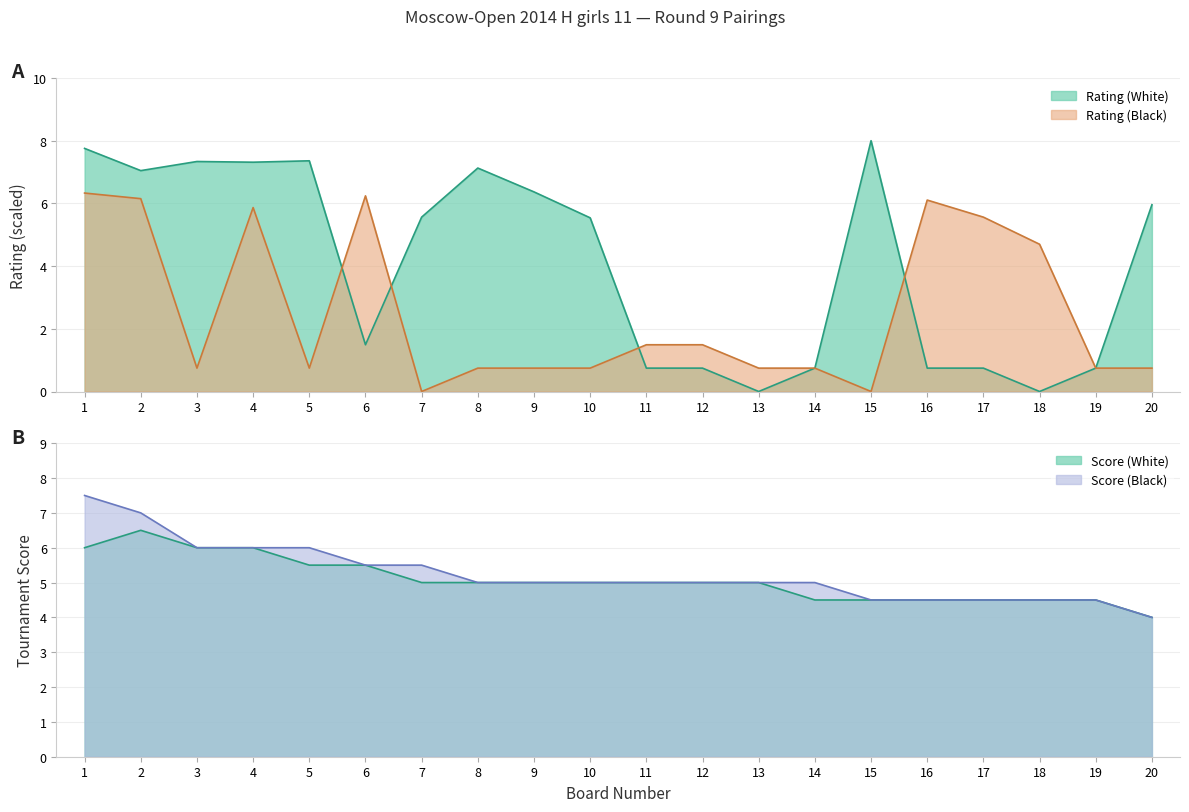

Where is the first local maximum for Rating (White)?

3